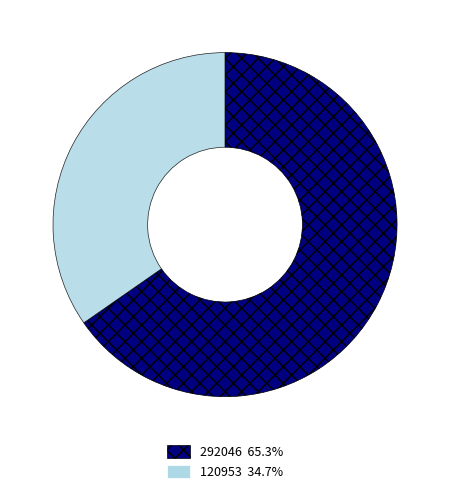

How many slices are in this pie chart?

2